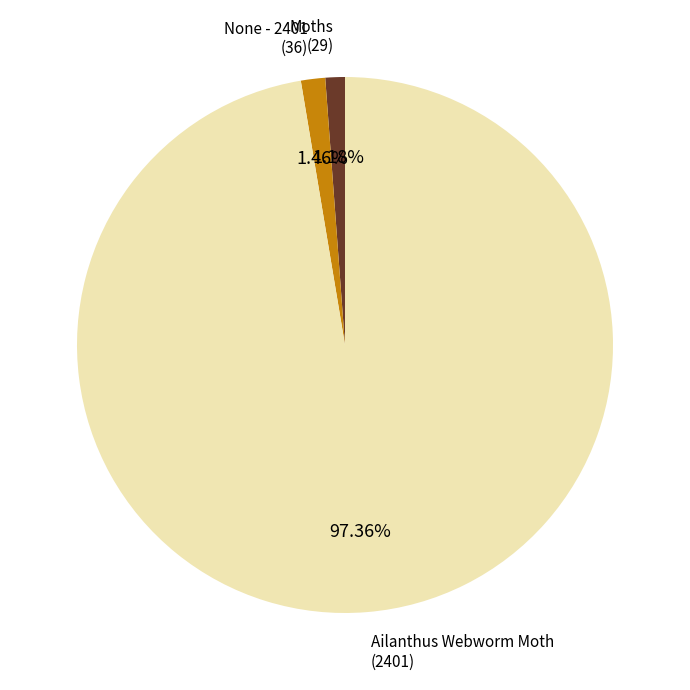

Which has a higher value, Ailanthus Webworm Moth or None - 2401?

Ailanthus Webworm Moth